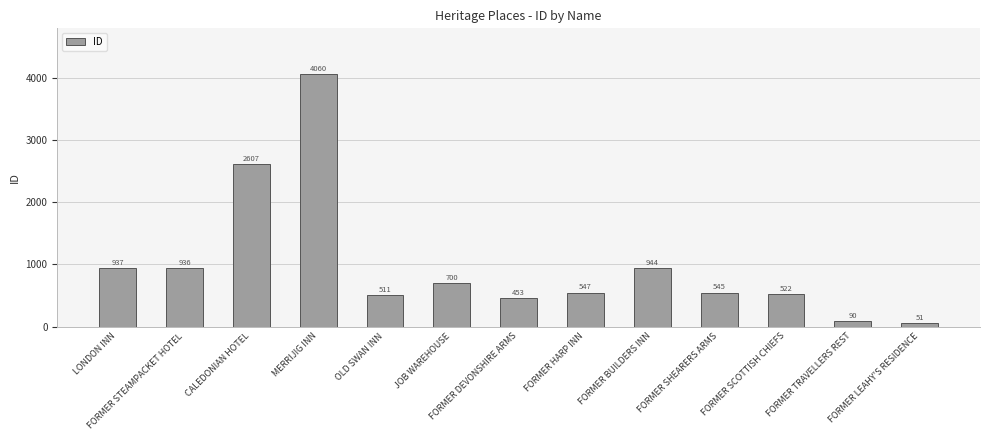

How many series are shown in this chart?

1